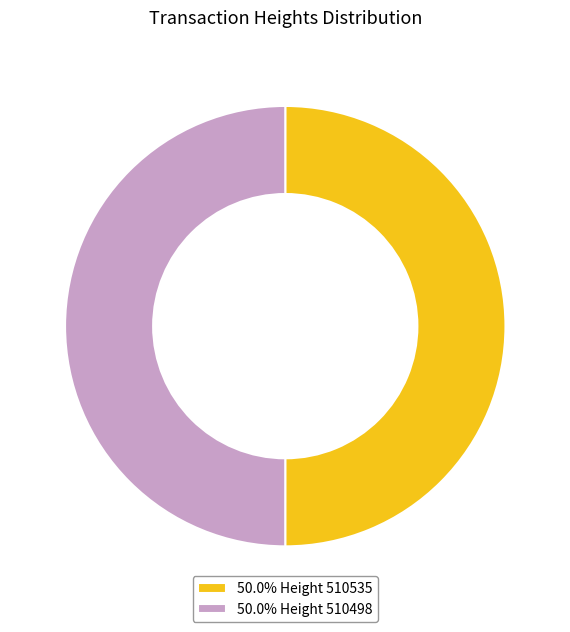

What is the ratio of the value at 50.0% Height 510498 to the value at 50.0% Height 510535?

1.0